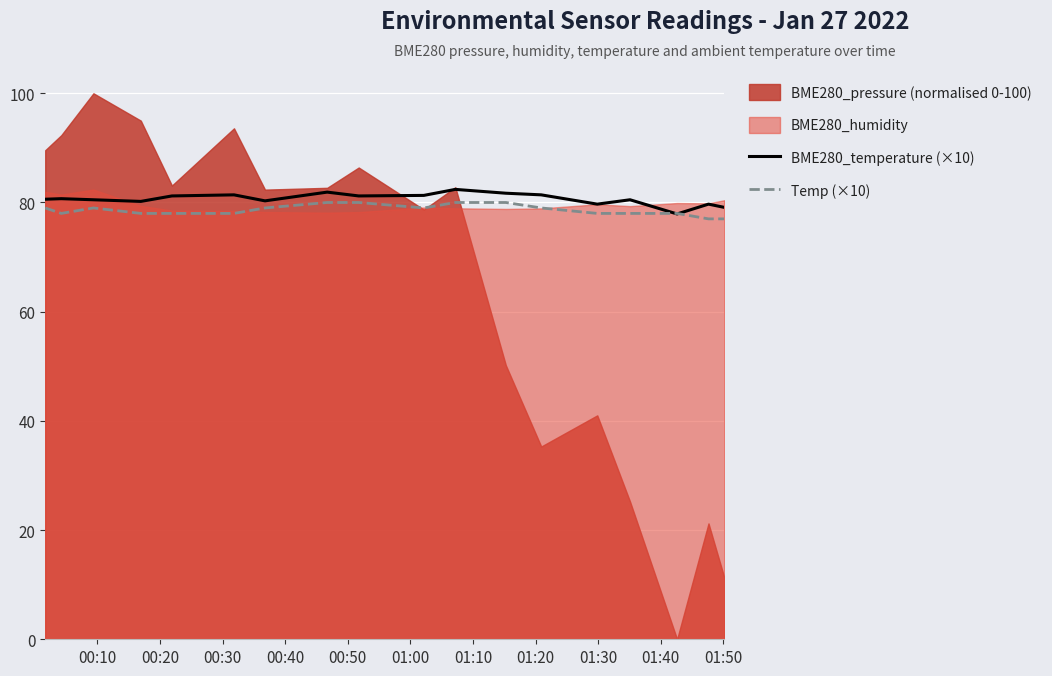

Does the chart display data point markers on the line(s)?

No